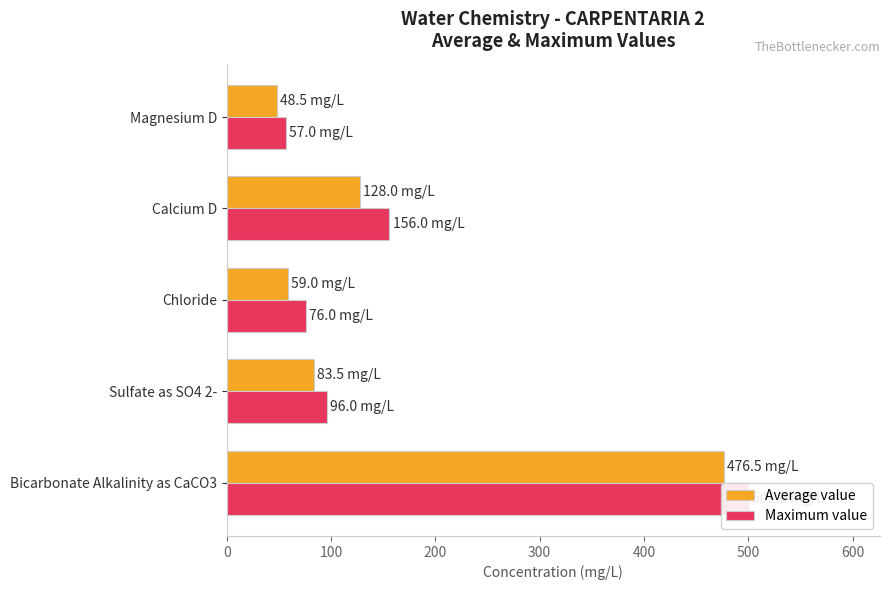

Is the value of Average value at Sulfate as SO4 2- greater than the value of Maximum value at Sulfate as SO4 2-?

No